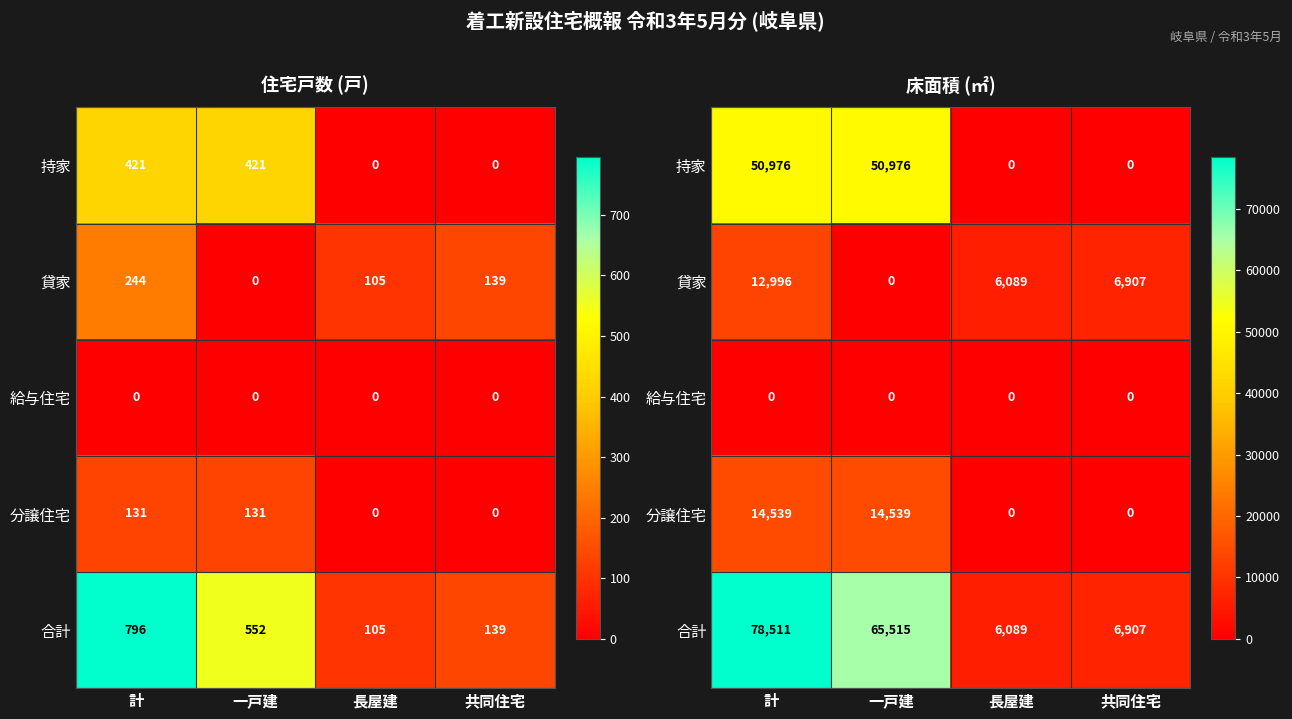

Is it true that 合計 equals 48613 at 計?

False